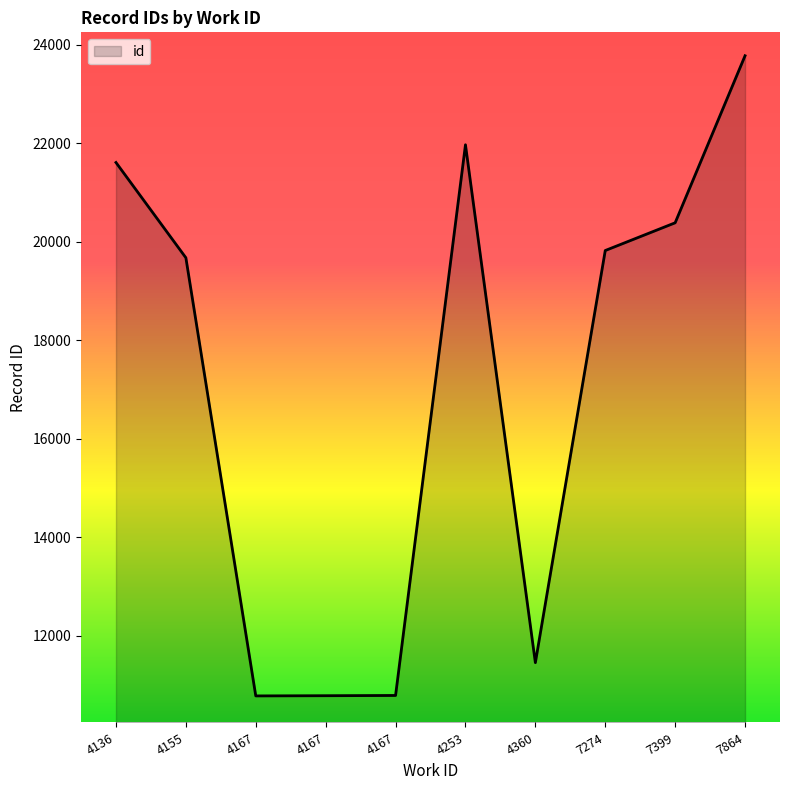

Which has a higher value, 4155 or 4136?

4136